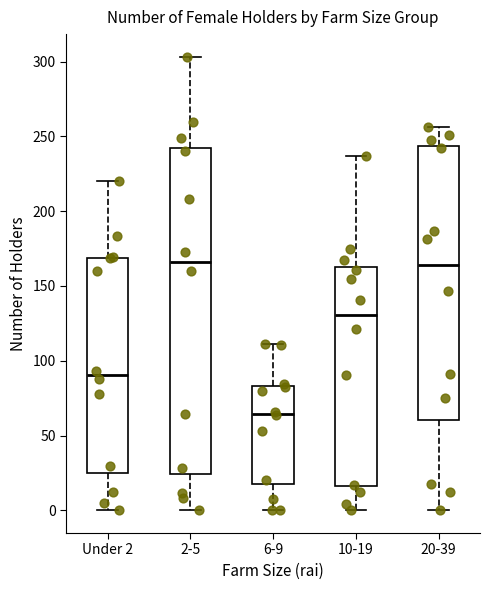

Which box is the tallest, from its lower edge to its upper edge?

2-5